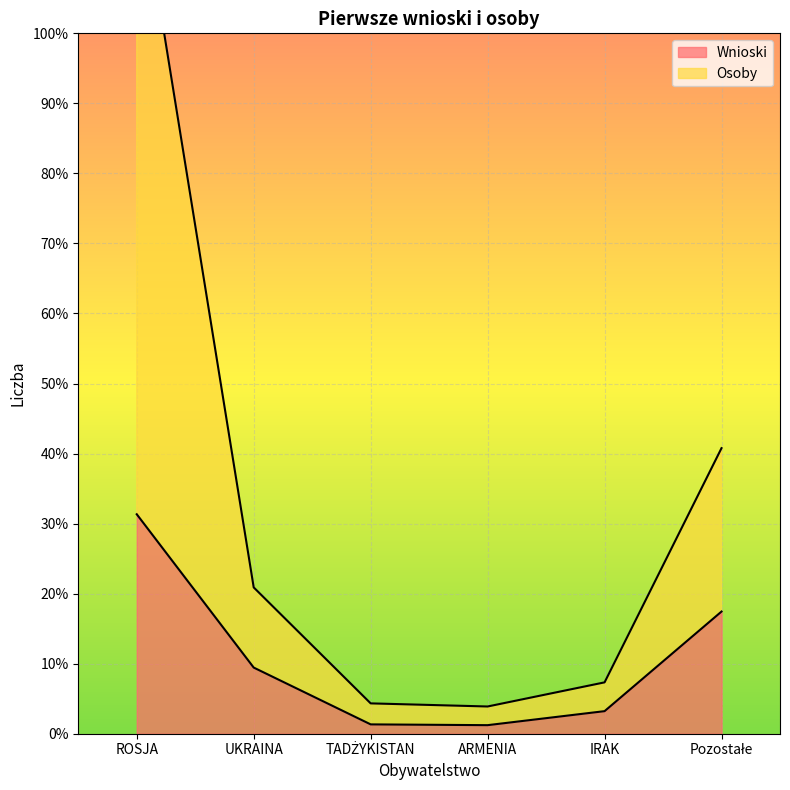

At which label does Wnioski first exceed 85?

ROSJA